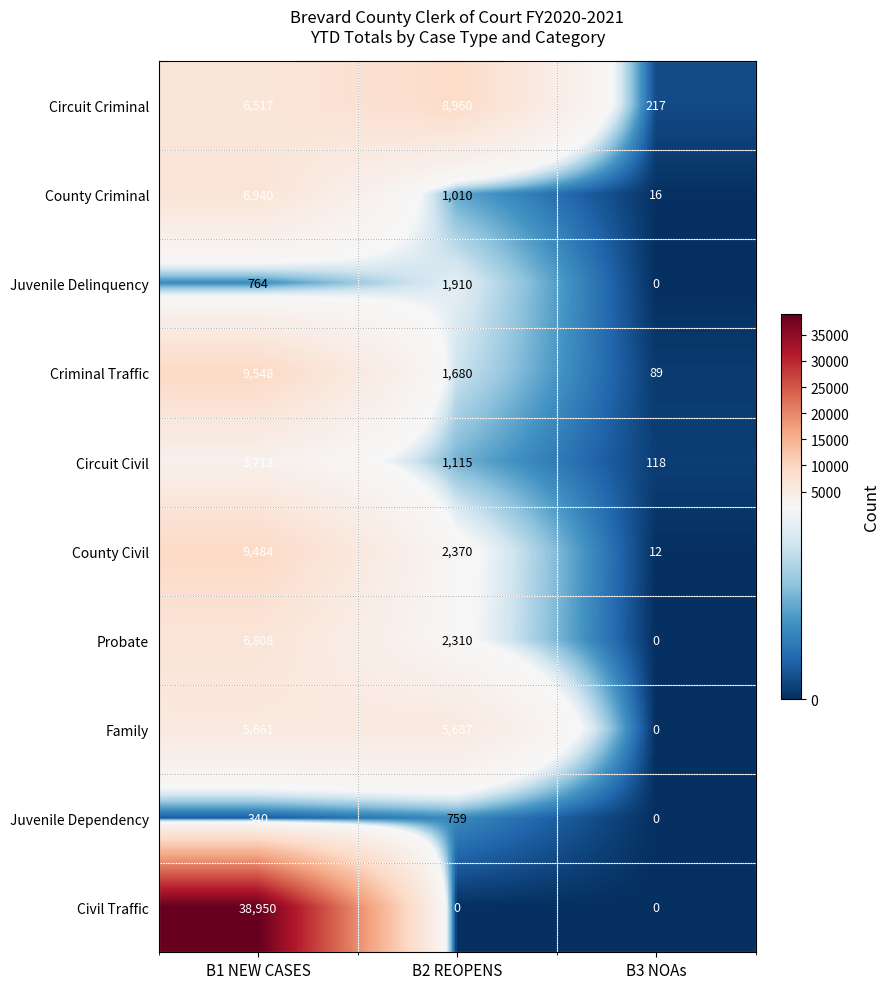

What is the difference between the maximum and minimum values in the Circuit Criminal series?

8743